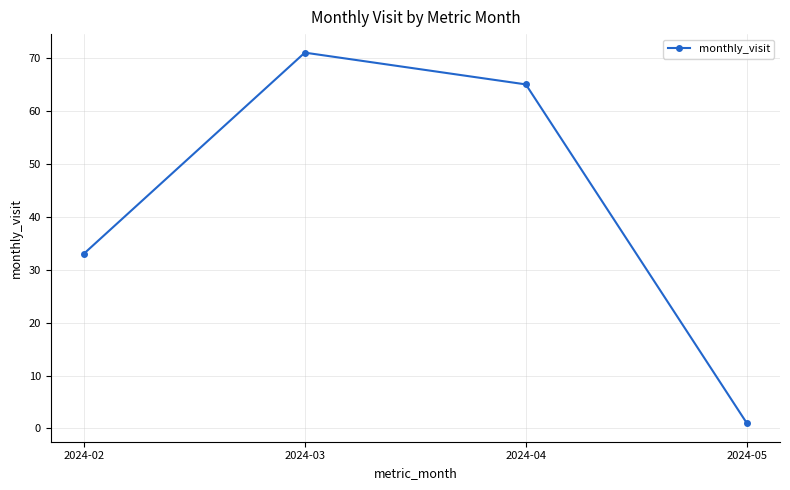

How many data points are less than 65?

2